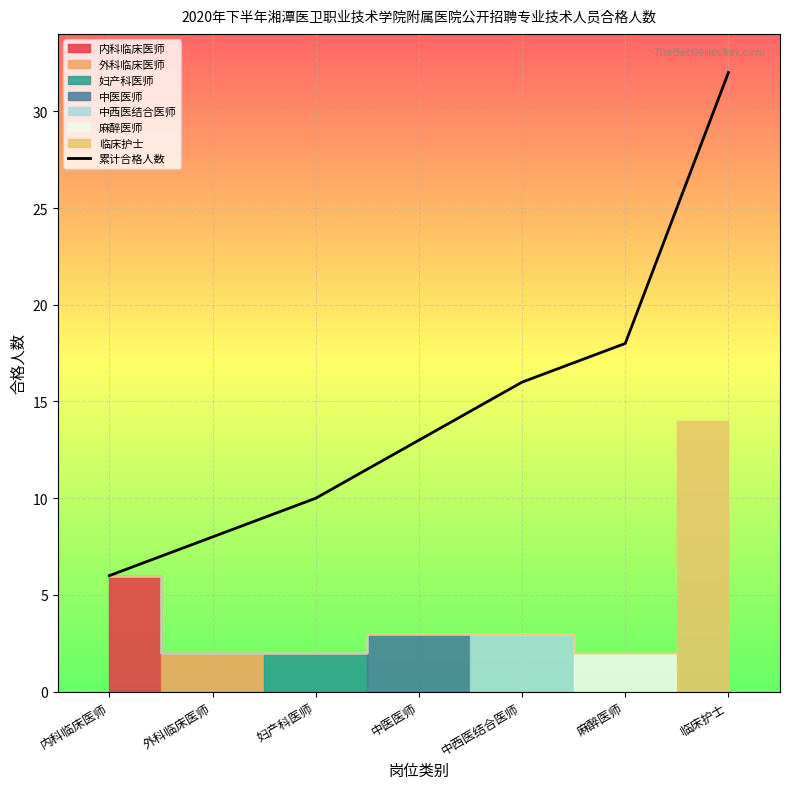

Reading left to right, extract all data points from this chart.

6	8	10	13	16	18	32